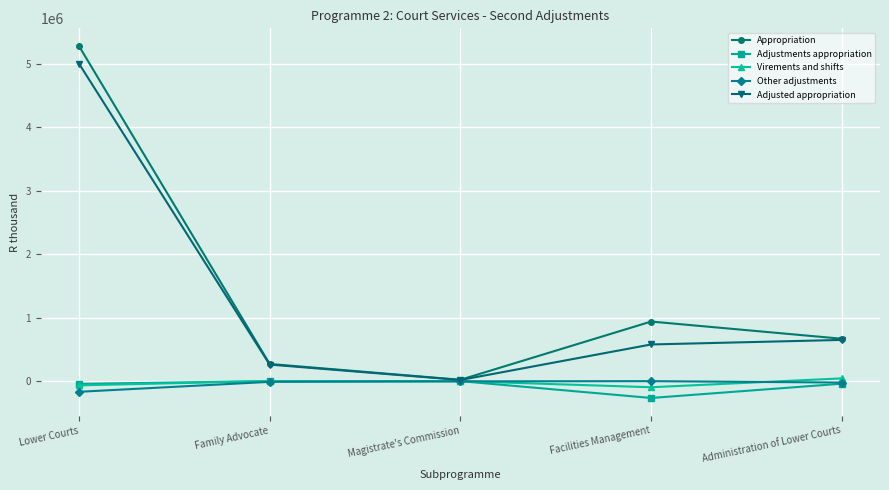

What is the minimum value for Adjusted appropriation?

18294